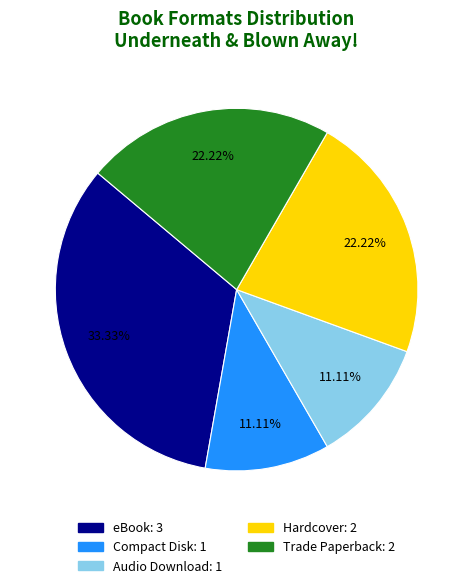

What is the largest slice in the pie chart?

eBook